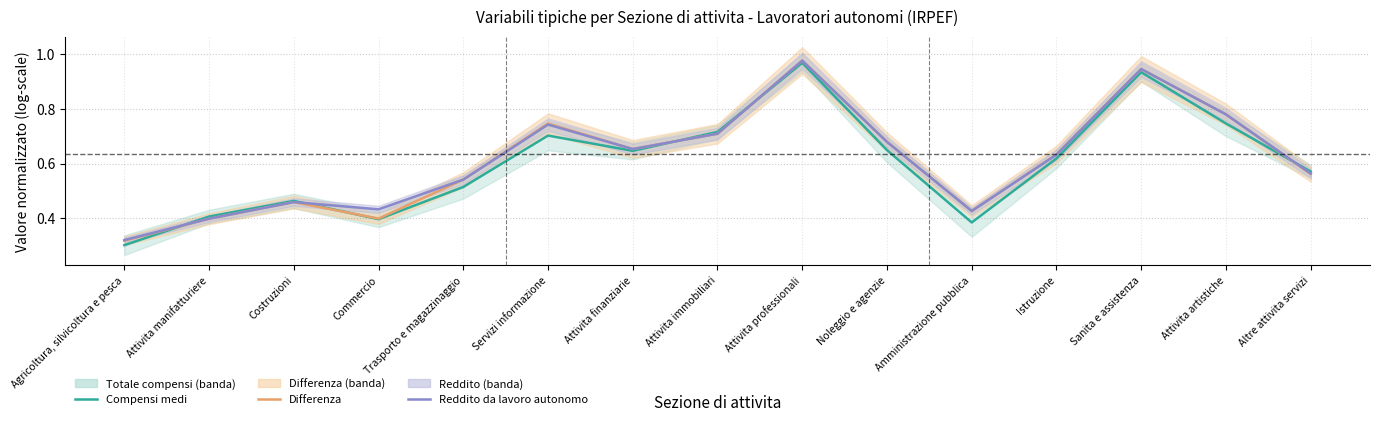

At which category does the chart reach its peak across all series?

Attivita professionali